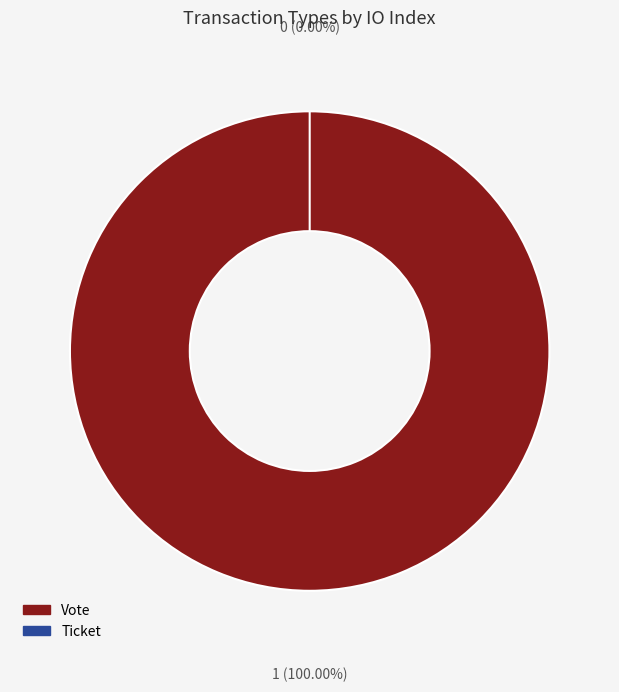

True or false: Ticket accounts for 0% of the total.

True